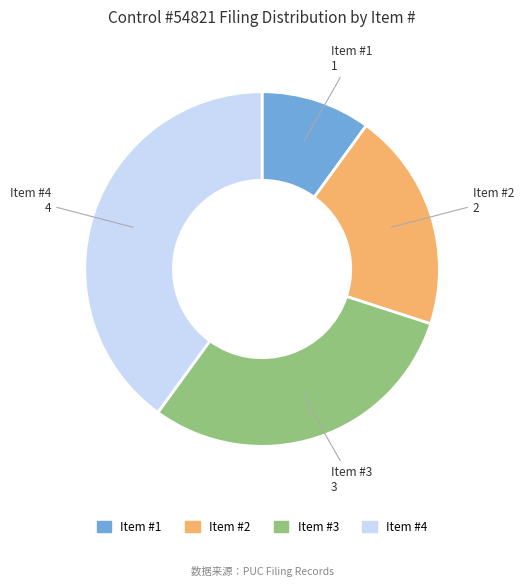

Does any single category account for the majority?

No